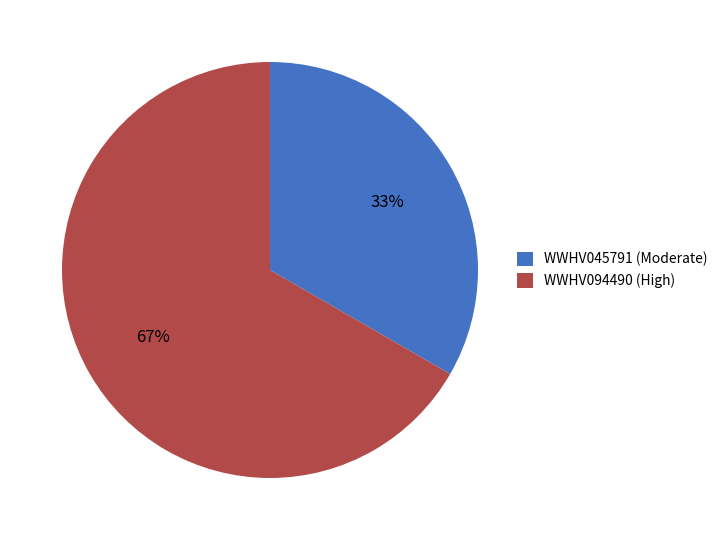

How many slices are in this pie chart?

2